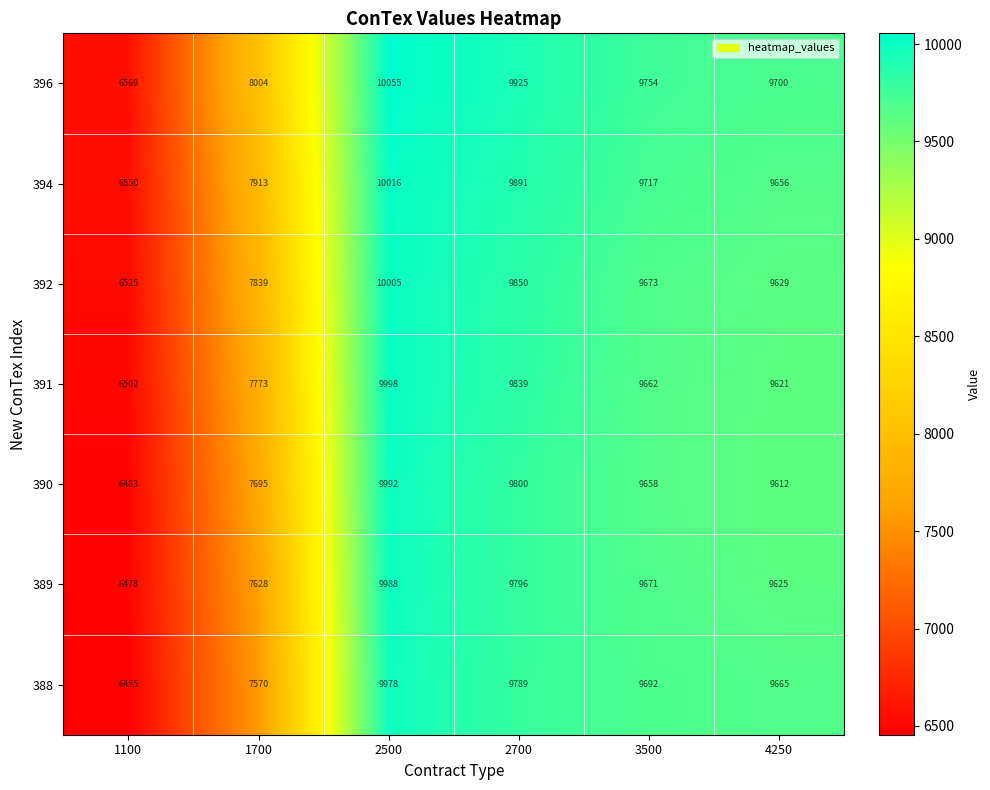

The 392 series shows 9850 at 2700. True or false?

True